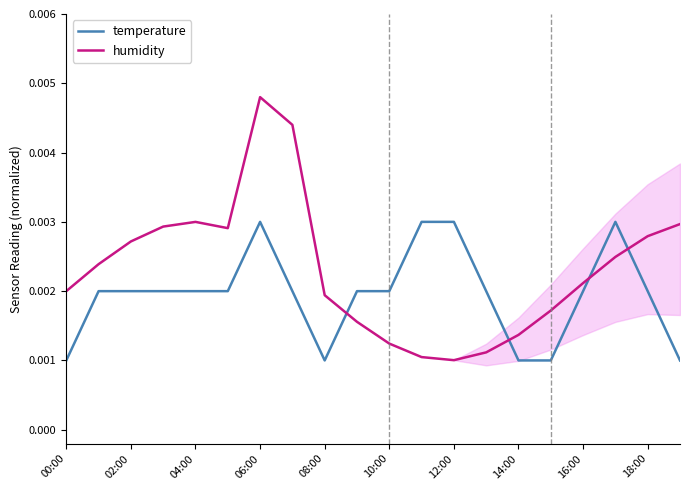

How many times do humidity and temperature cross each other?

4